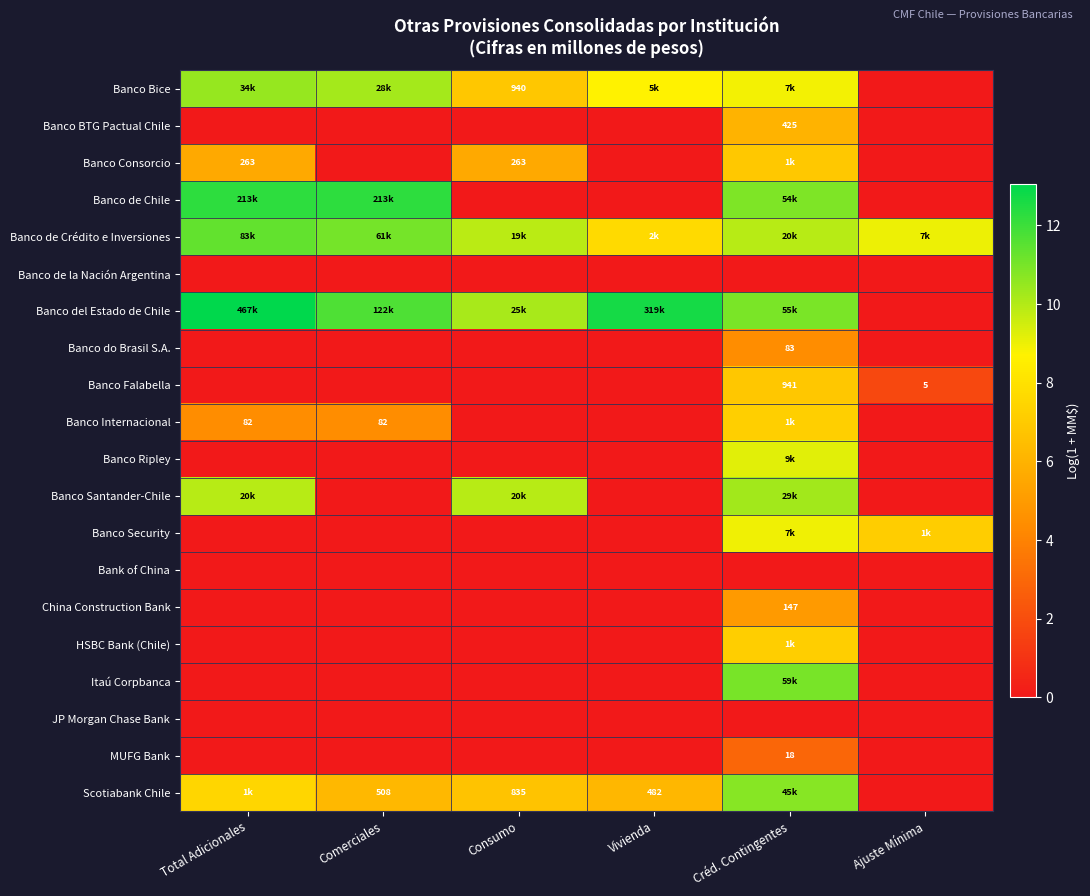

At which category is the sum across all series the highest?

Créd. Contingentes